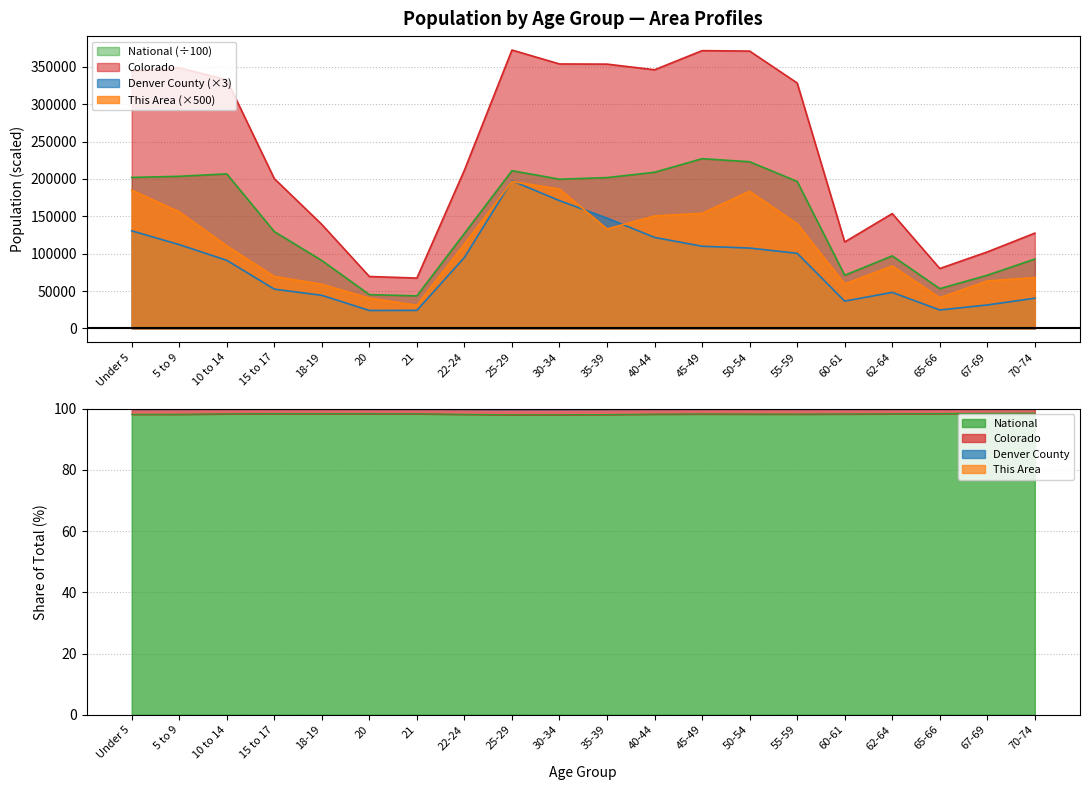

Which series has the largest range (max minus min)?

Colorado